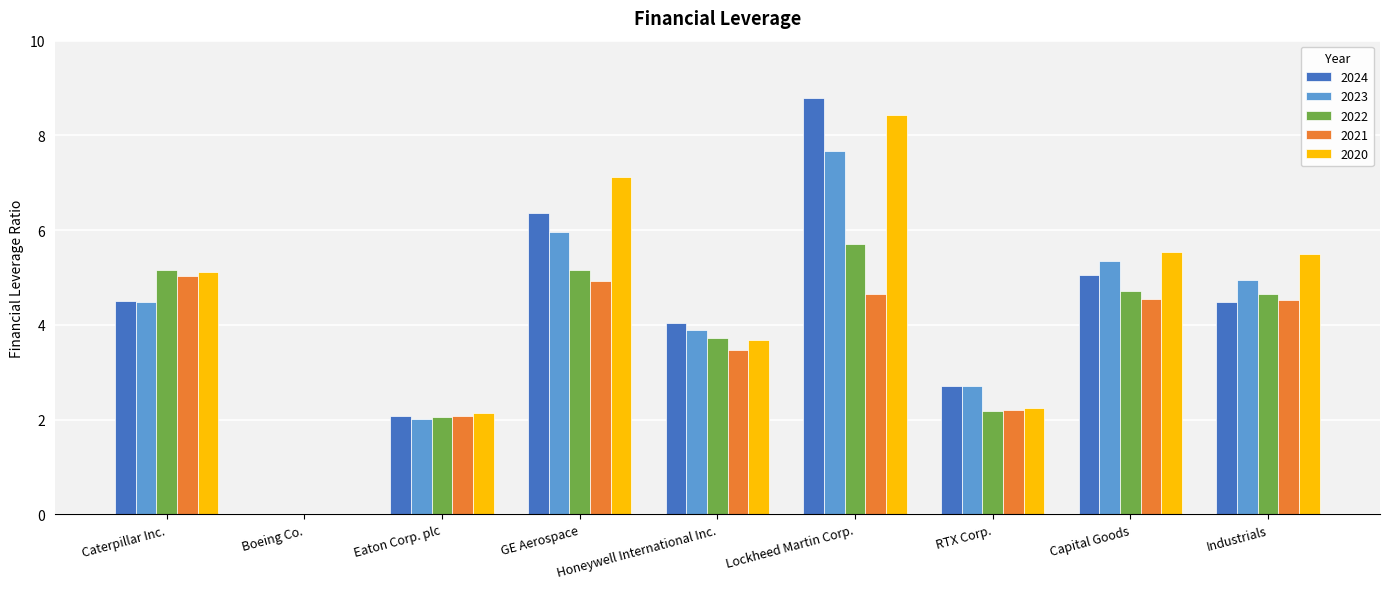

At which label does 2022 first exceed 4?

Caterpillar Inc.